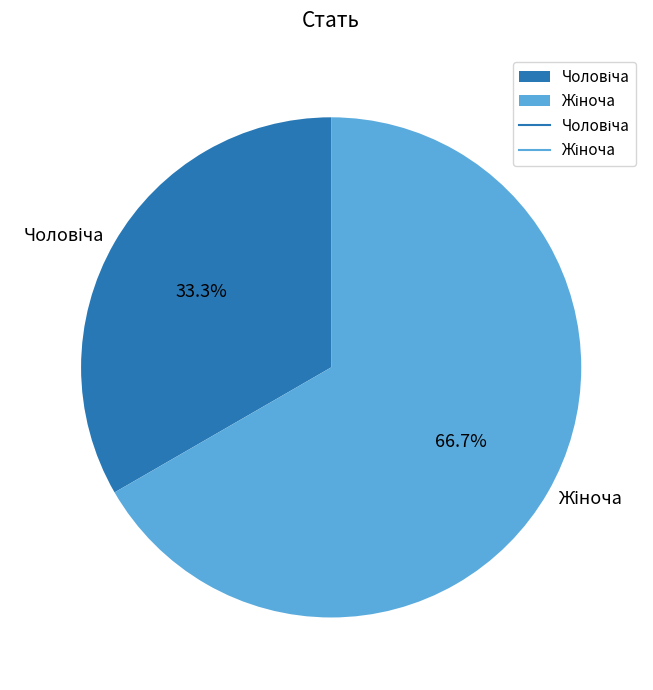

Does any single category account for the majority?

Yes